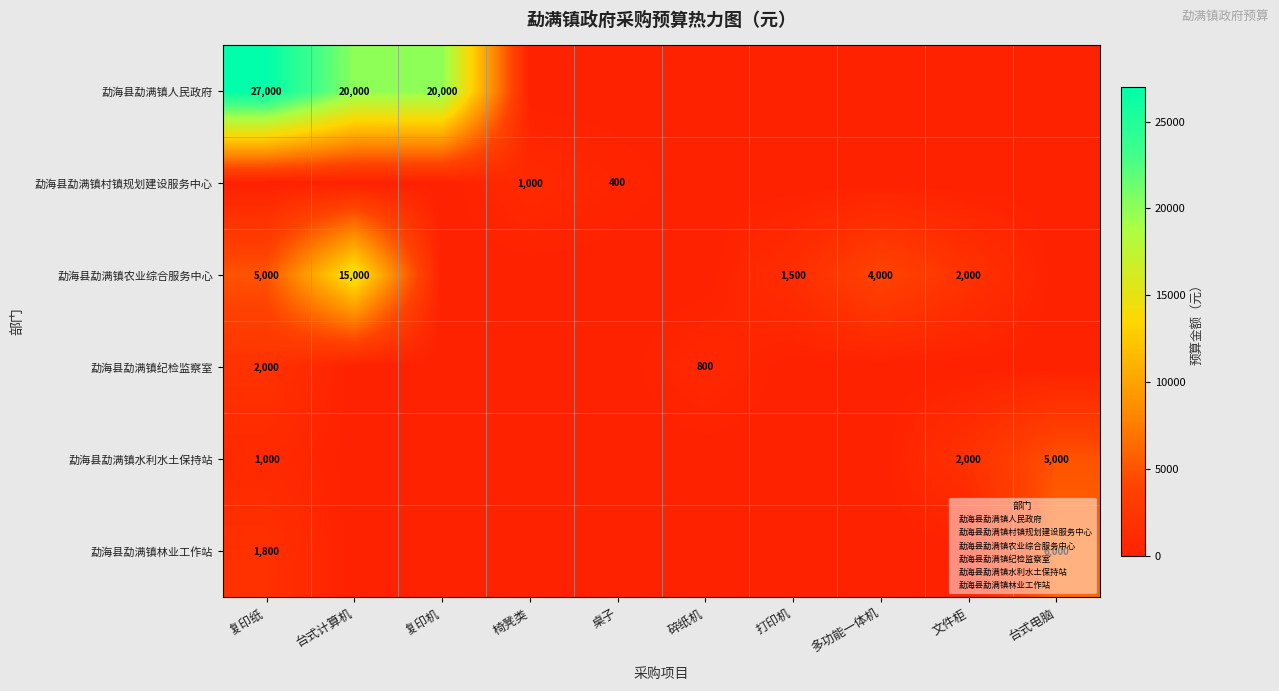

The value of 勐海县勐满镇水利水土保持站 at 复印纸 is 1743. True or false?

False